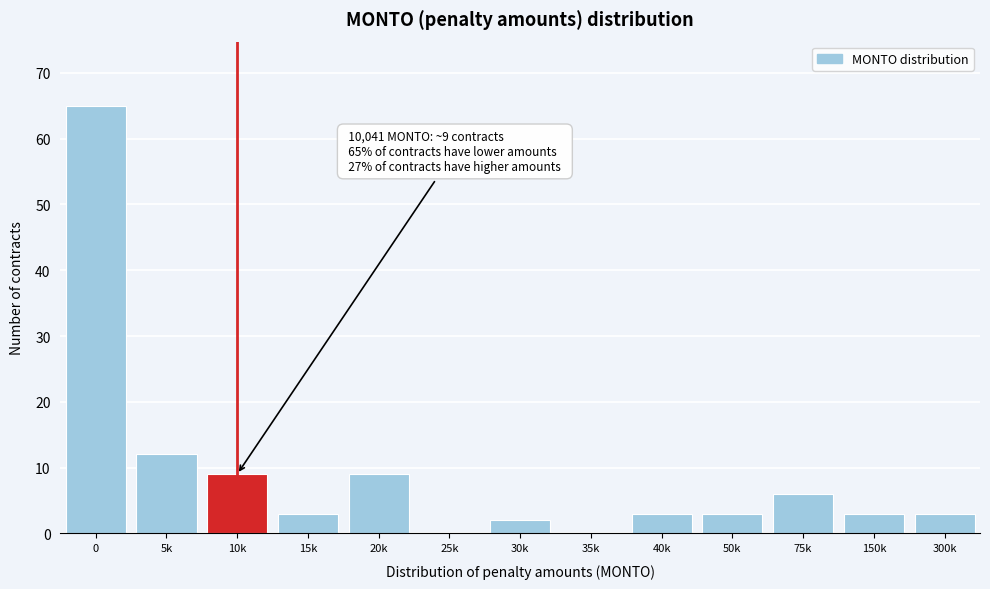

Reading right to left, list all the values displayed in this chart.

300k=3	150k=3	75k=6	50k=3	40k=3	35k=0	30k=2	25k=0	20k=9	15k=3	10k=9	5k=12	0=65